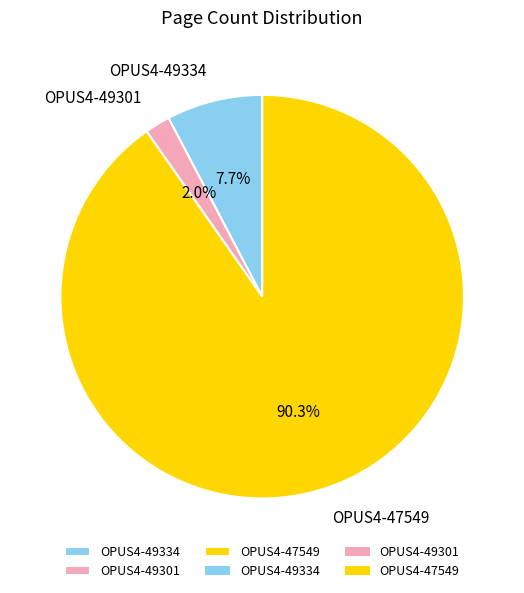

Which category has the smallest portion of the pie?

OPUS4-49301